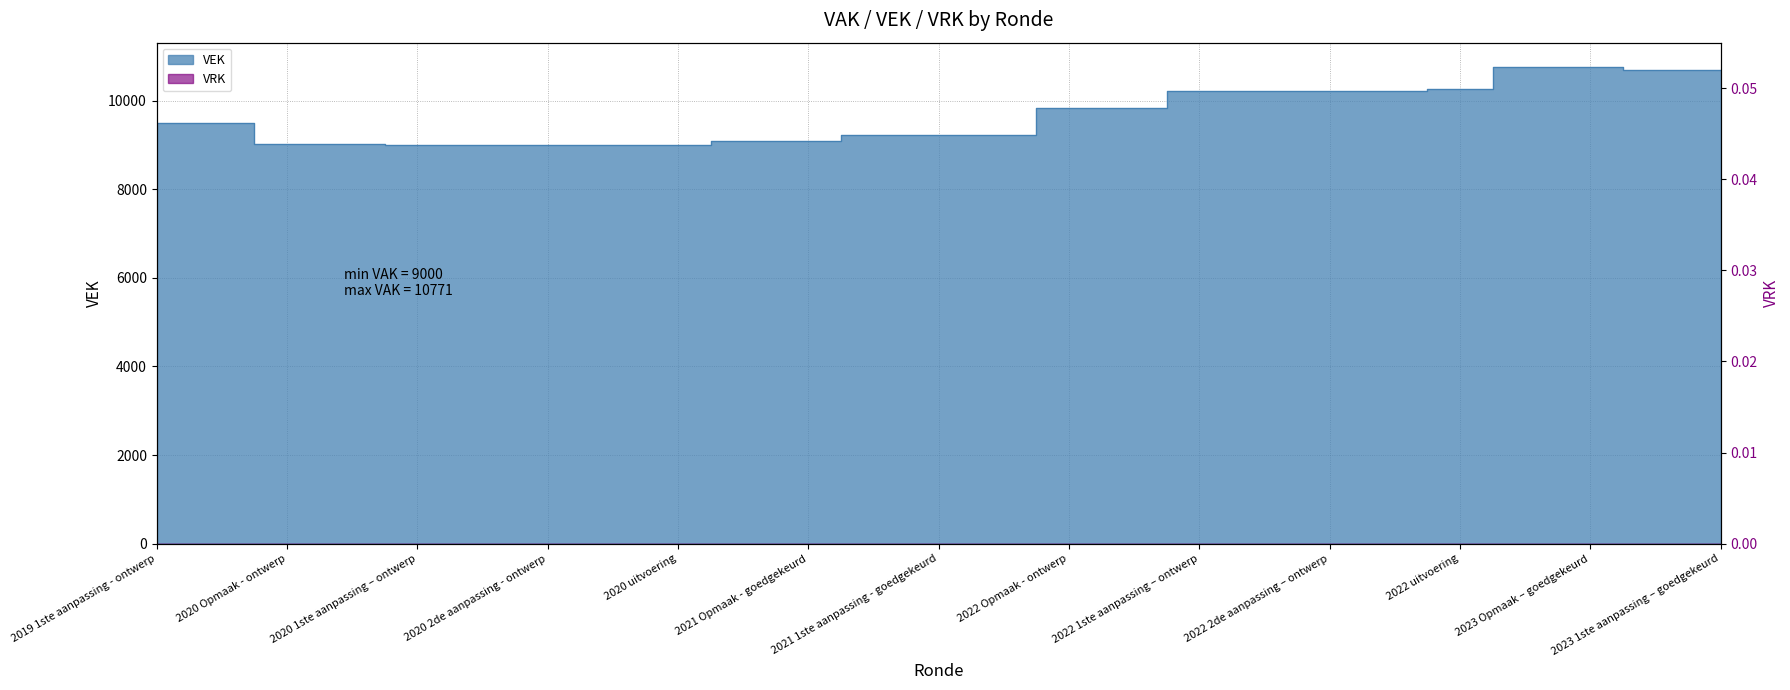

Reading left to right, list all the values displayed in this chart.

9486	9486	9025	9025	9000	9000	9000	9000	9000	9089	9089	9221	9221	9221	9846	9846	10227	10227	10227	10227	10261	10771	10771	10700	10700